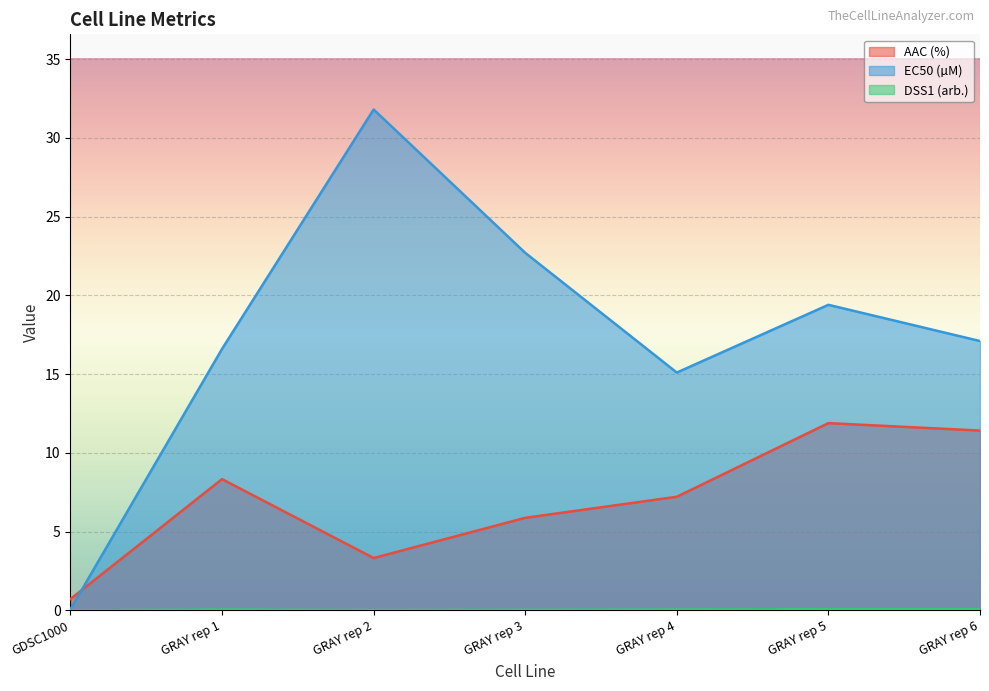

How many data points in AAC (%) are above 7?

4